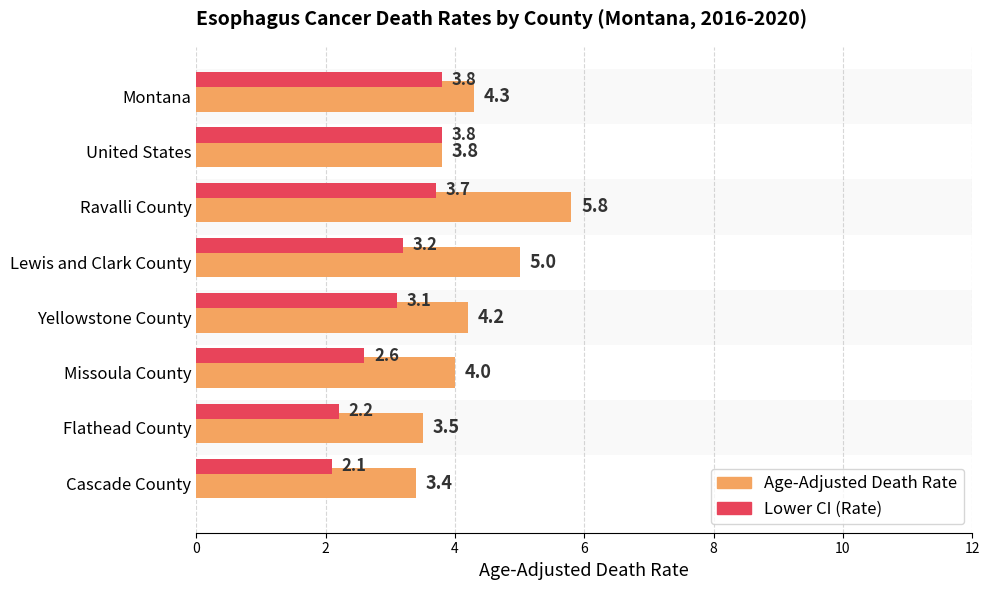

How many bars are there in each group?

2